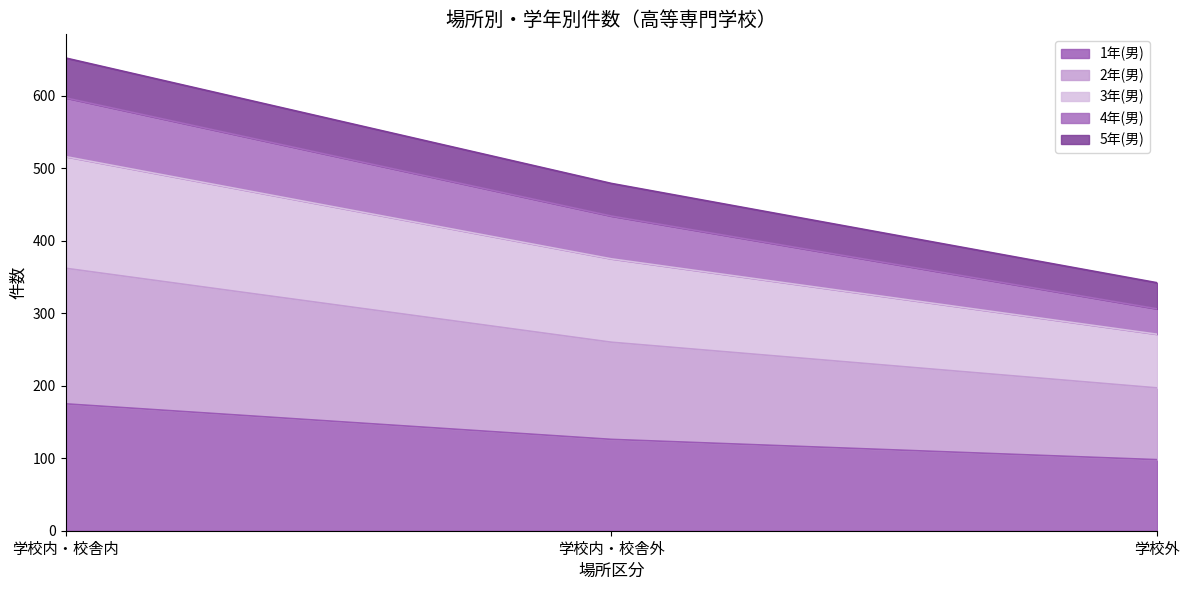

How many data points in 4年(男) are above 434?

1